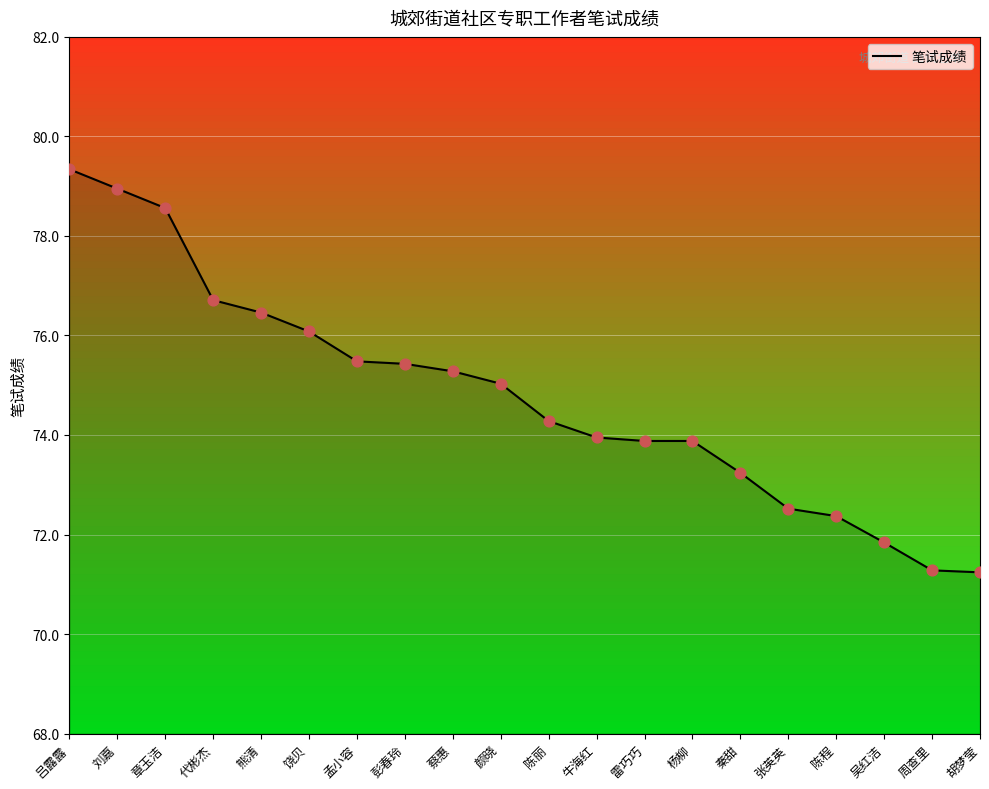

Which has a higher value, 熊清 or 刘嘉?

刘嘉